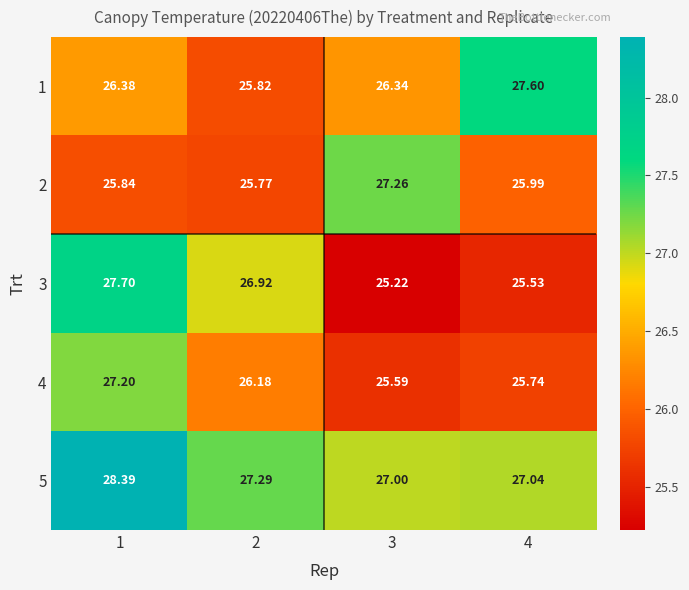

Is the value of 3 at 1 greater than the value of 5 at 4?

Yes